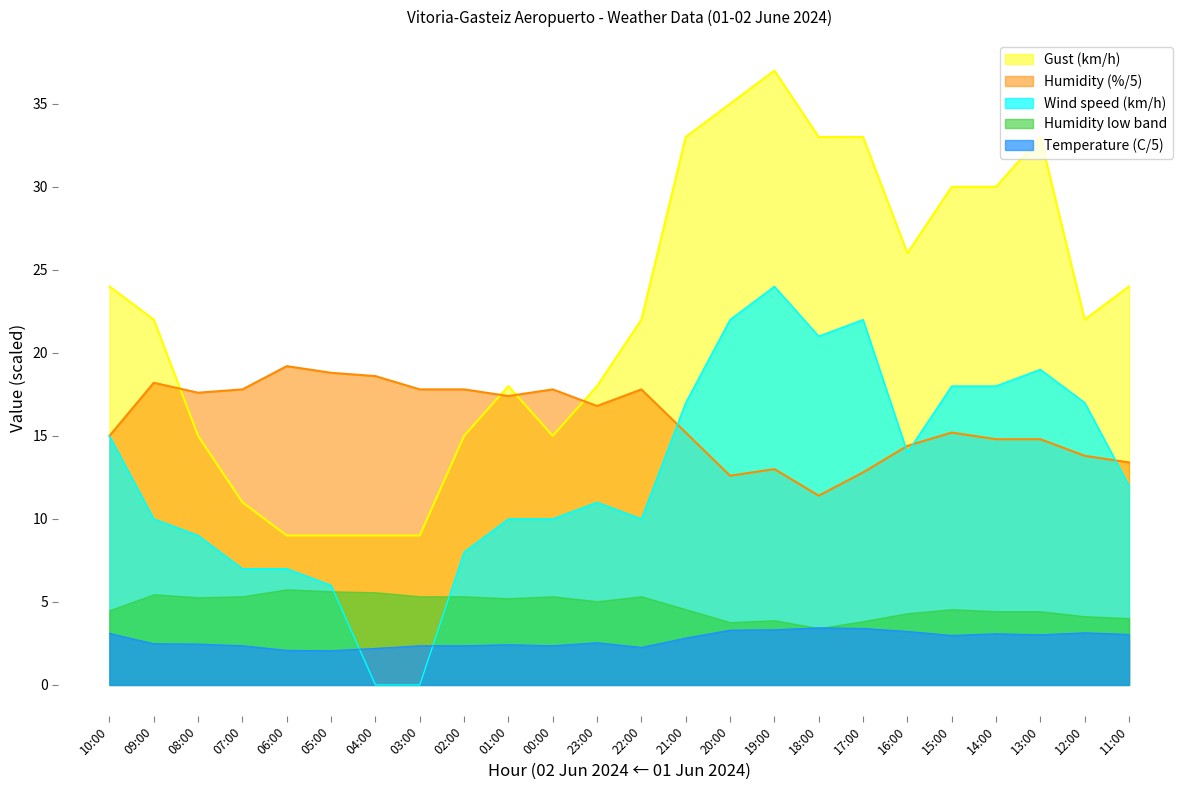

Between which two adjacent categories do Gust (km/h) and Humidity (%) first intersect?

09:00 and 08:00